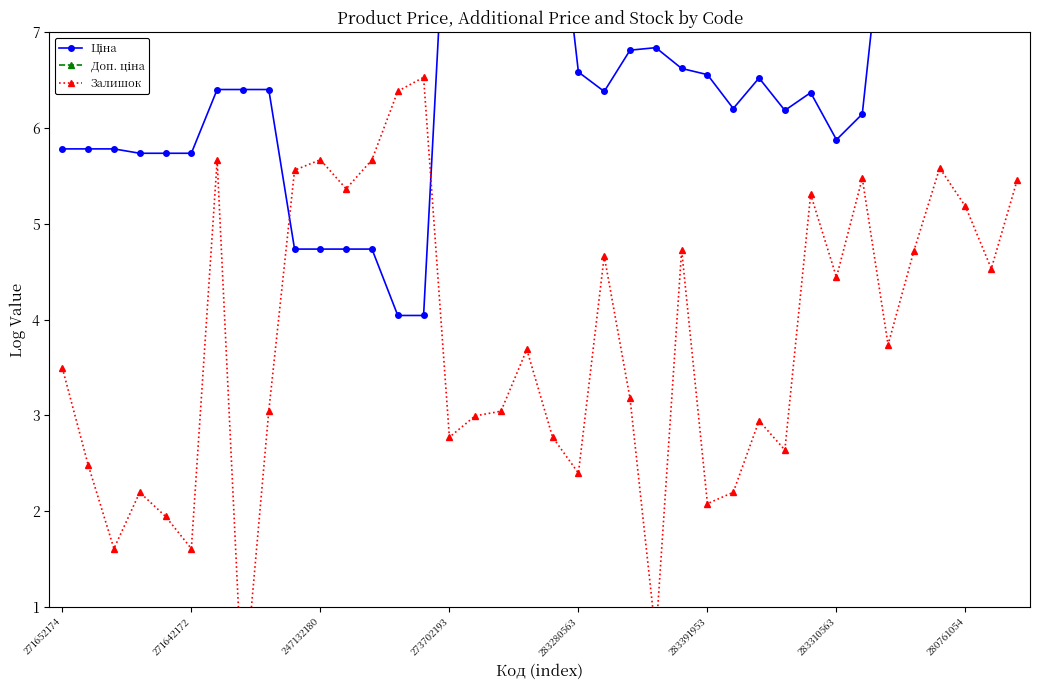

How many series are shown in this chart?

3